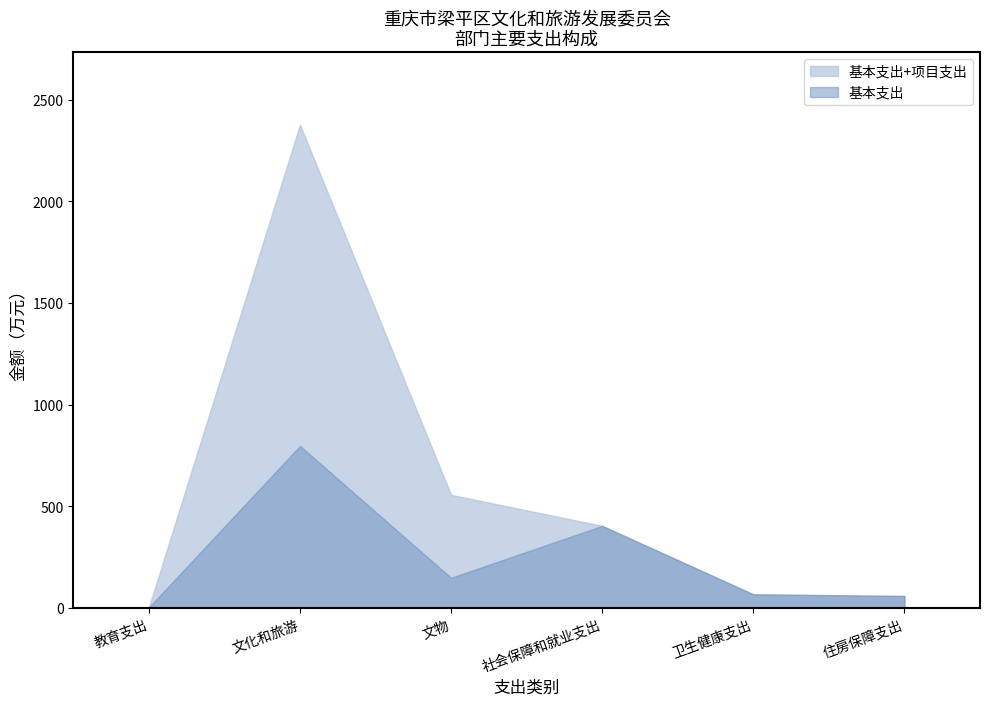

Which label corresponds to the smallest value in the chart?

教育支出